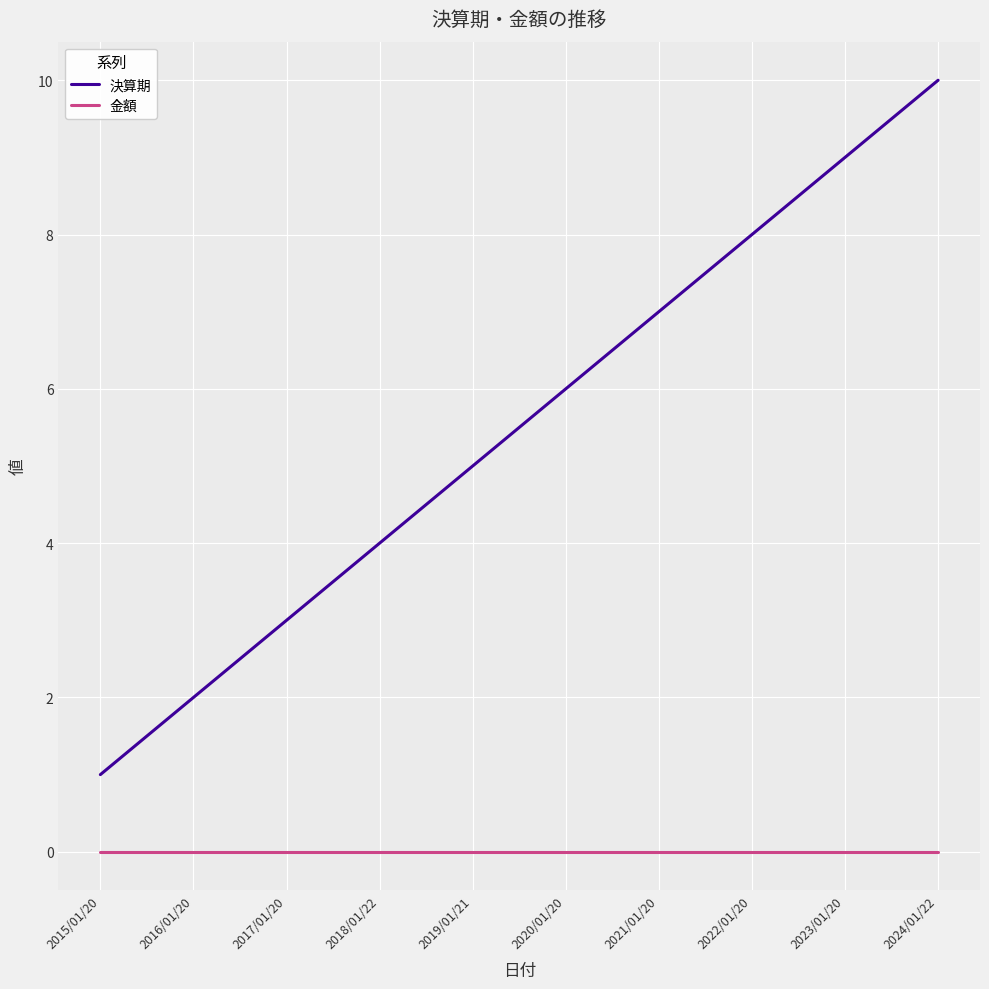

Rank the series by their maximum value, from highest to lowest.

決算期, 金額